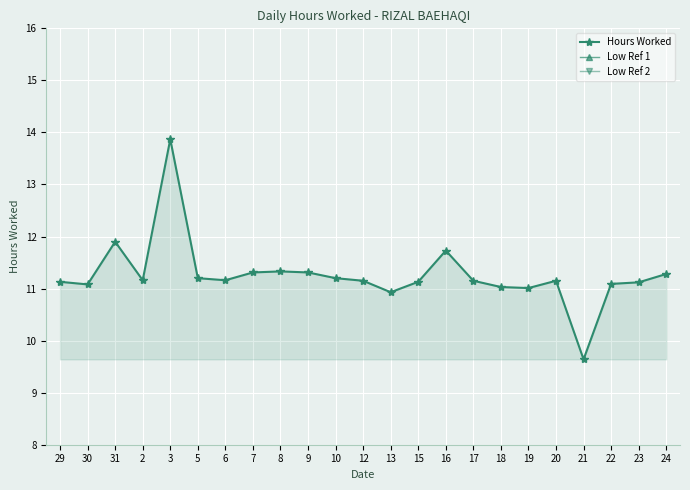

Which has a higher value, 5 or 13?

5